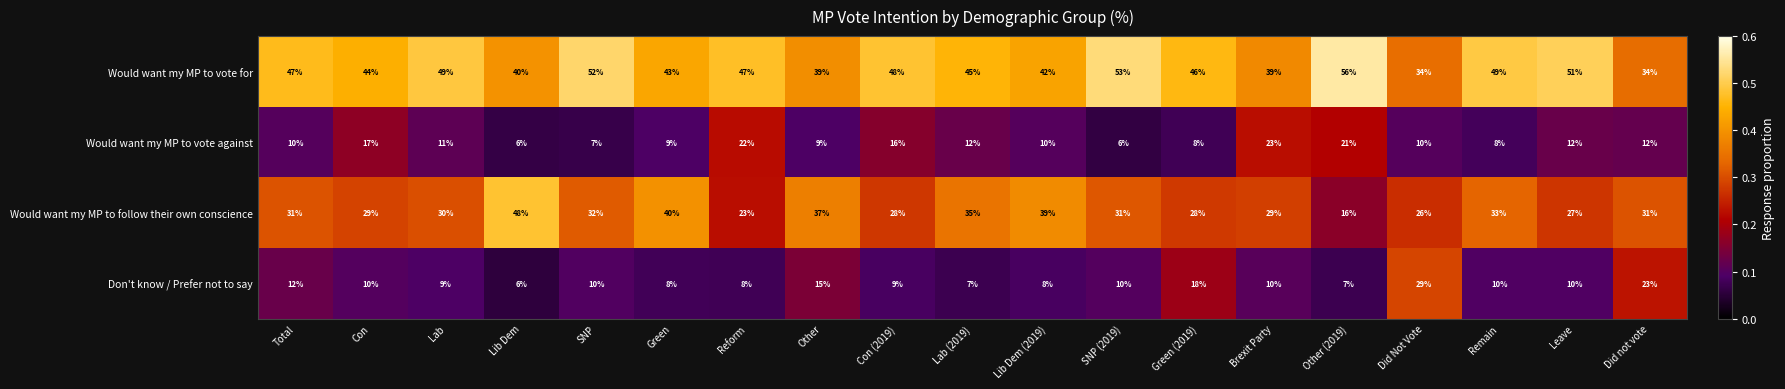

What is the sum of all Don't know / Prefer not to say values?

219